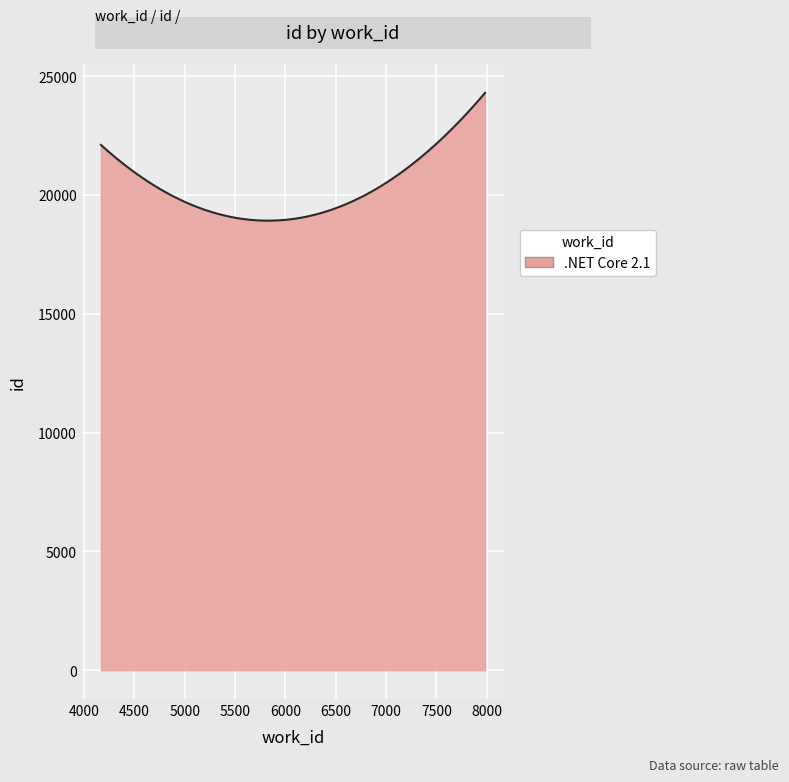

What is the difference between the maximum and minimum values?

5379.2